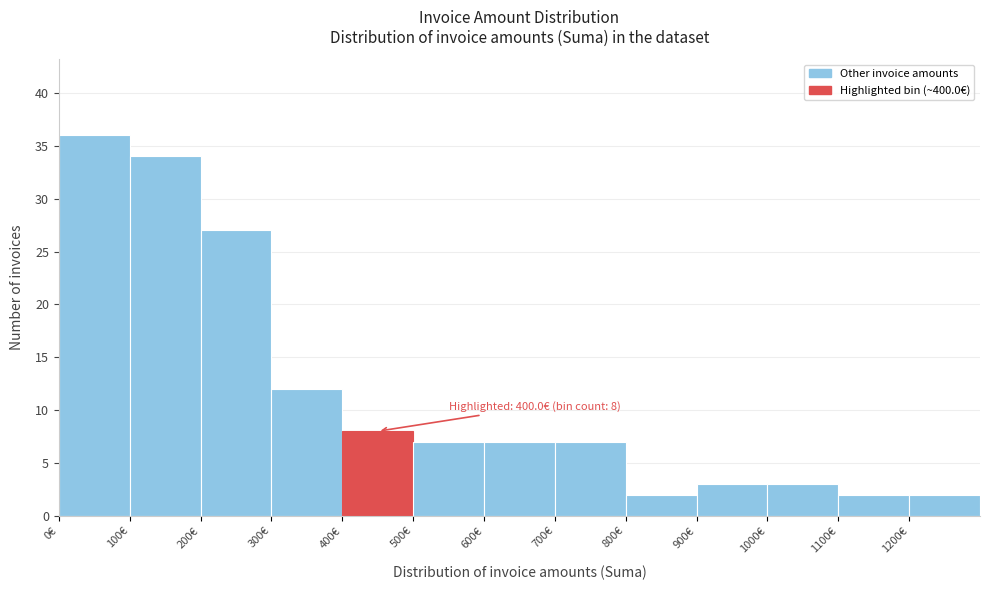

Which range on the x-axis has the tallest bar?

0 to 100